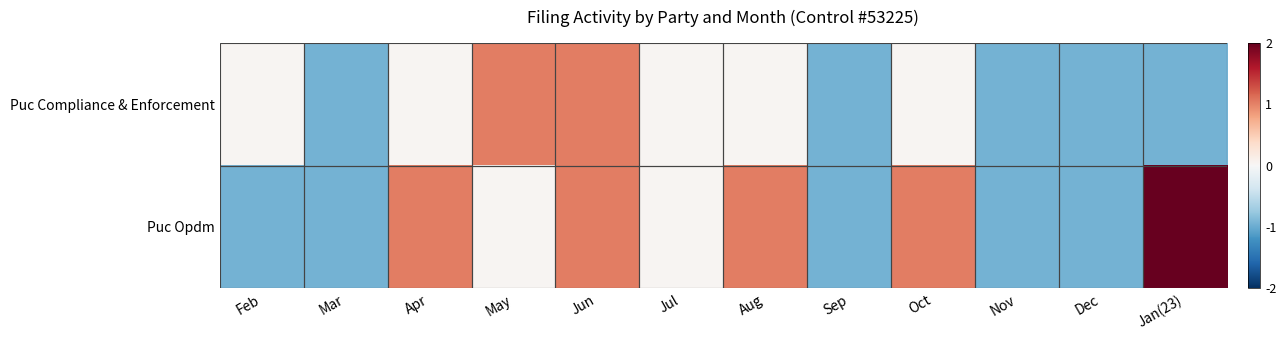

At which category does the chart reach its peak across all series?

Jan(23)